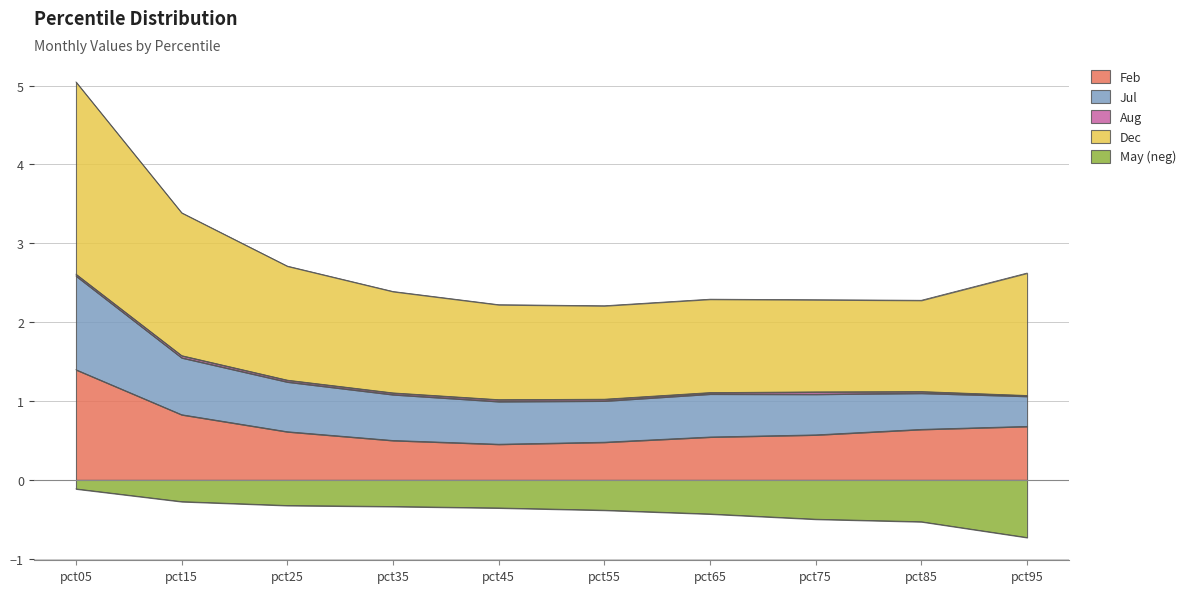

Which category has the highest value across all series?

pct05